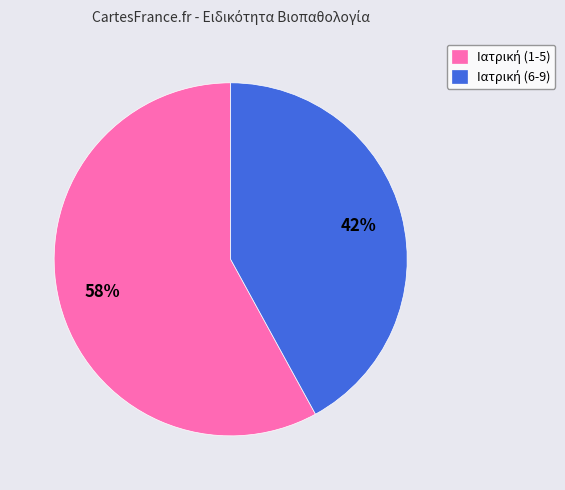

To the nearest percent, what is the difference between the largest and smallest slice percentages?

16%